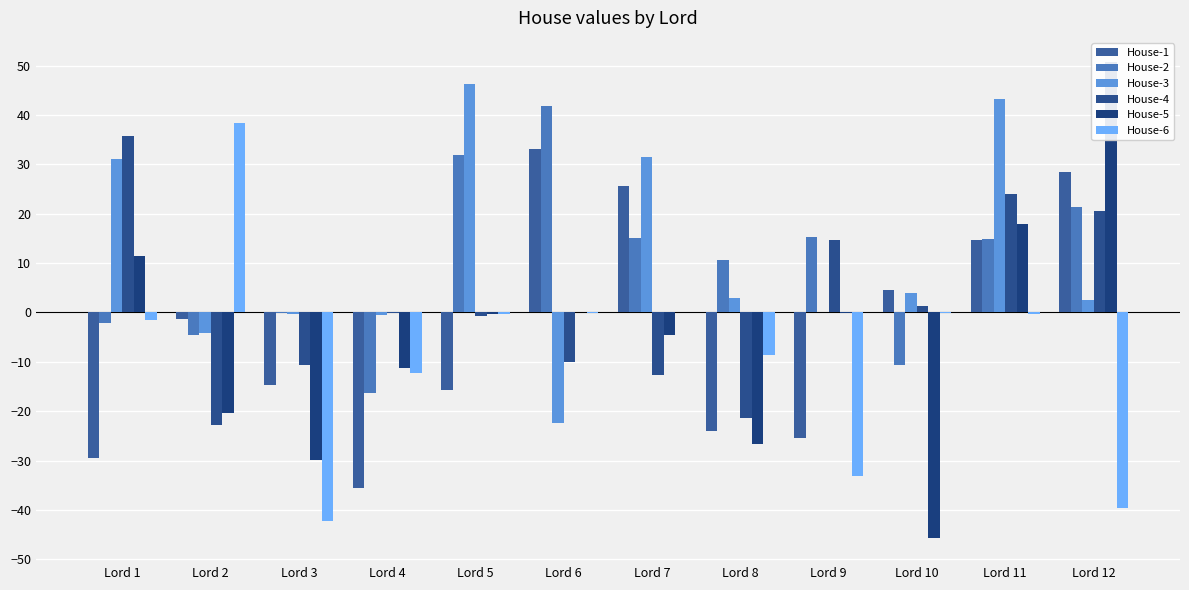

What are all the series names shown in the legend?

House-1, House-2, House-3, House-4, House-5, House-6